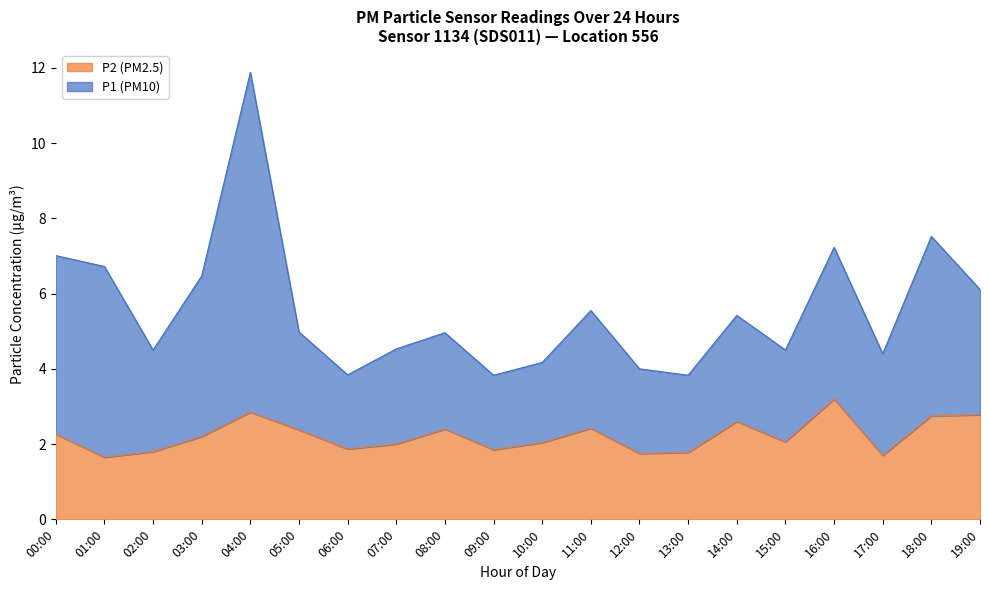

What is the label of the 16th point from the left?

15:00